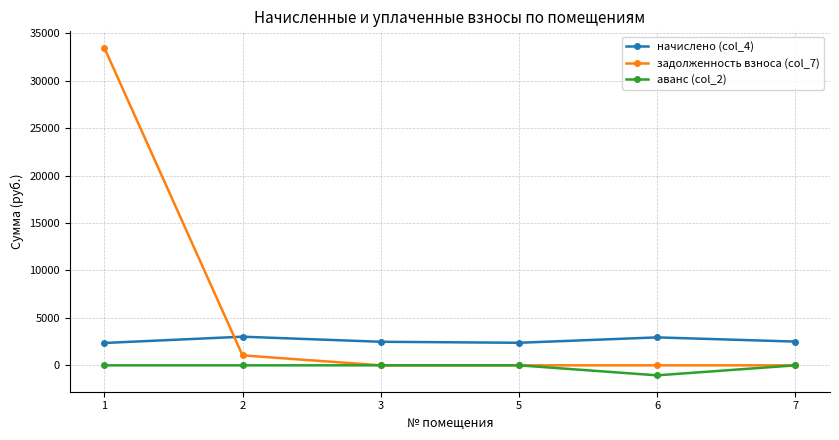

True or false: начислено (col_4) and аванс (col_2) intersect in this chart.

False